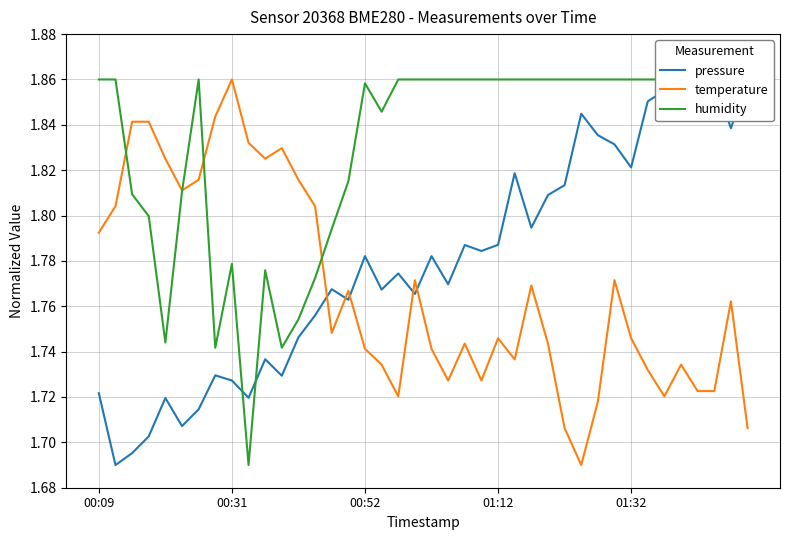

What value does the pressure series have at 23?

1.8